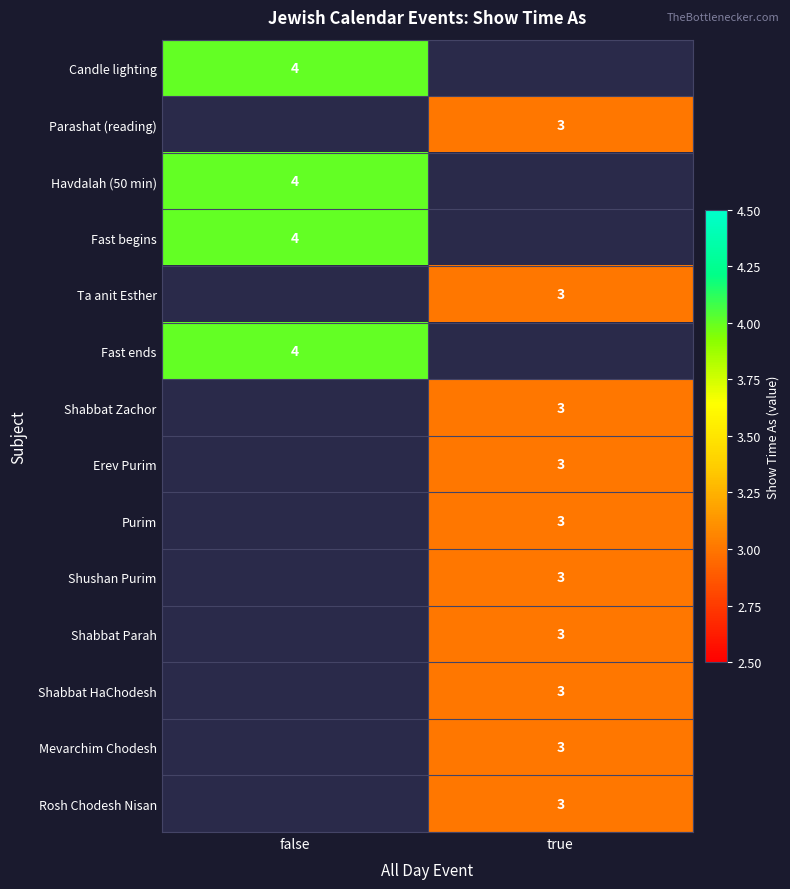

Which has a higher value, false or true?

true